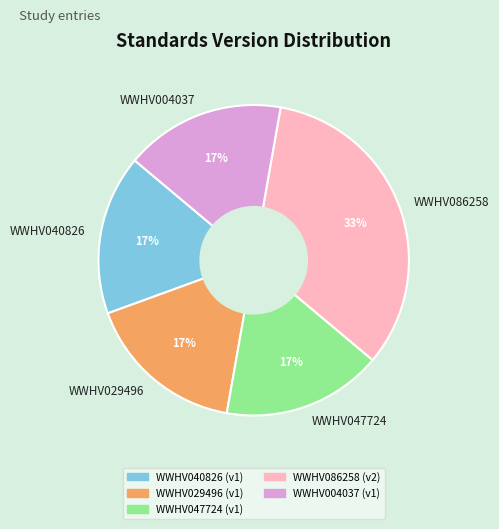

Is it true that WWHV047724 is 24% of the pie?

False